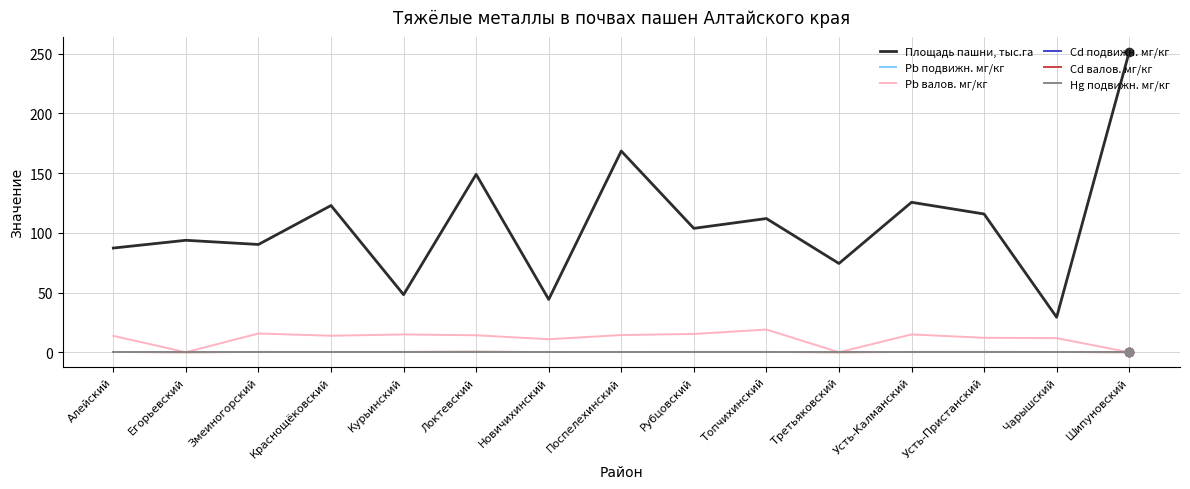

Is this an area chart (filled region under the line)?

No